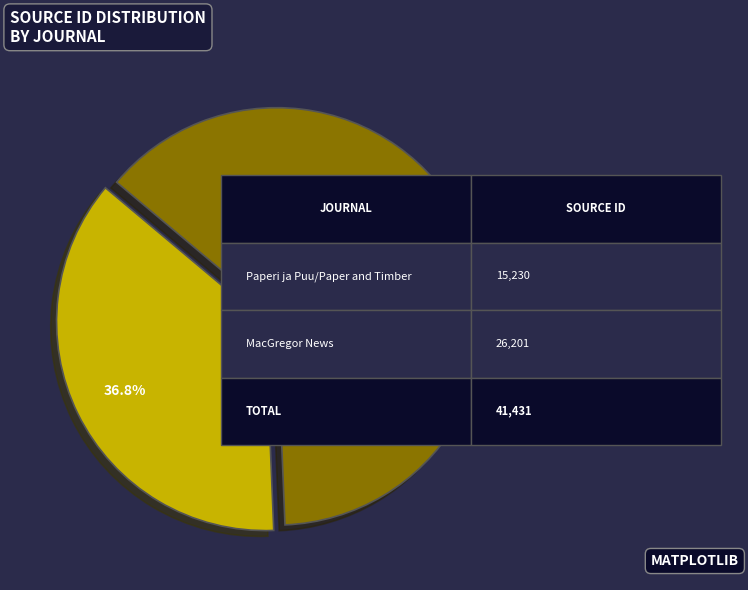

To the nearest percent, what portion does Paperi ja Puu/Paper and Timber represent?

37%